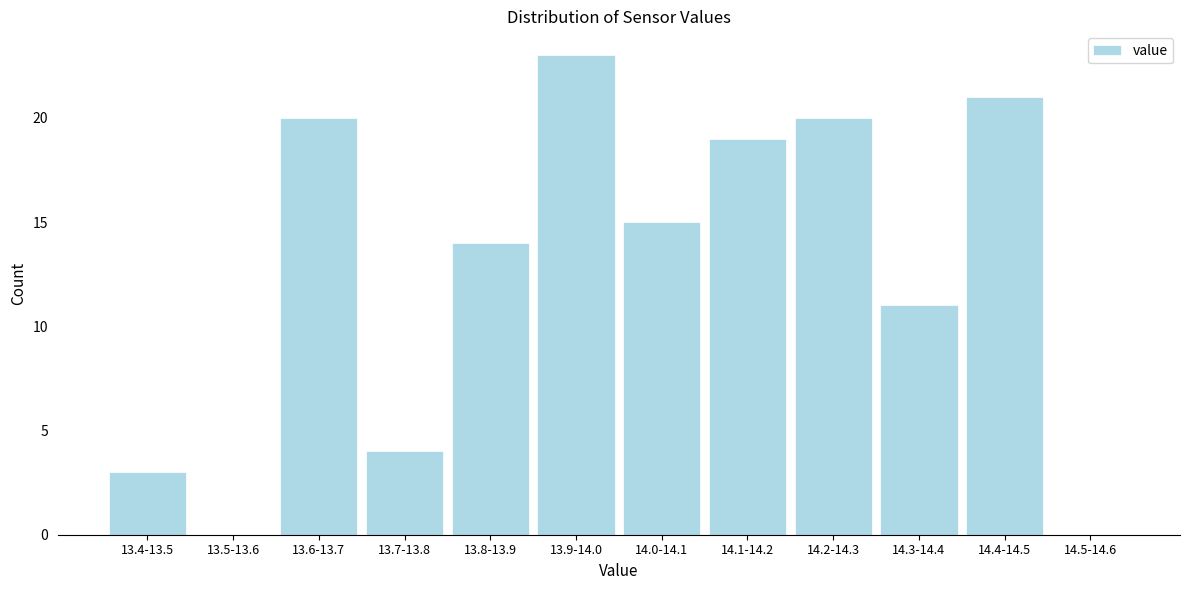

Reading right to left, what are all the values shown in this chart?

14.5-14.6=0	14.4-14.5=21	14.3-14.4=11	14.2-14.3=20	14.1-14.2=19	14.0-14.1=15	13.9-14.0=23	13.8-13.9=14	13.7-13.8=4	13.6-13.7=20	13.5-13.6=0	13.4-13.5=3